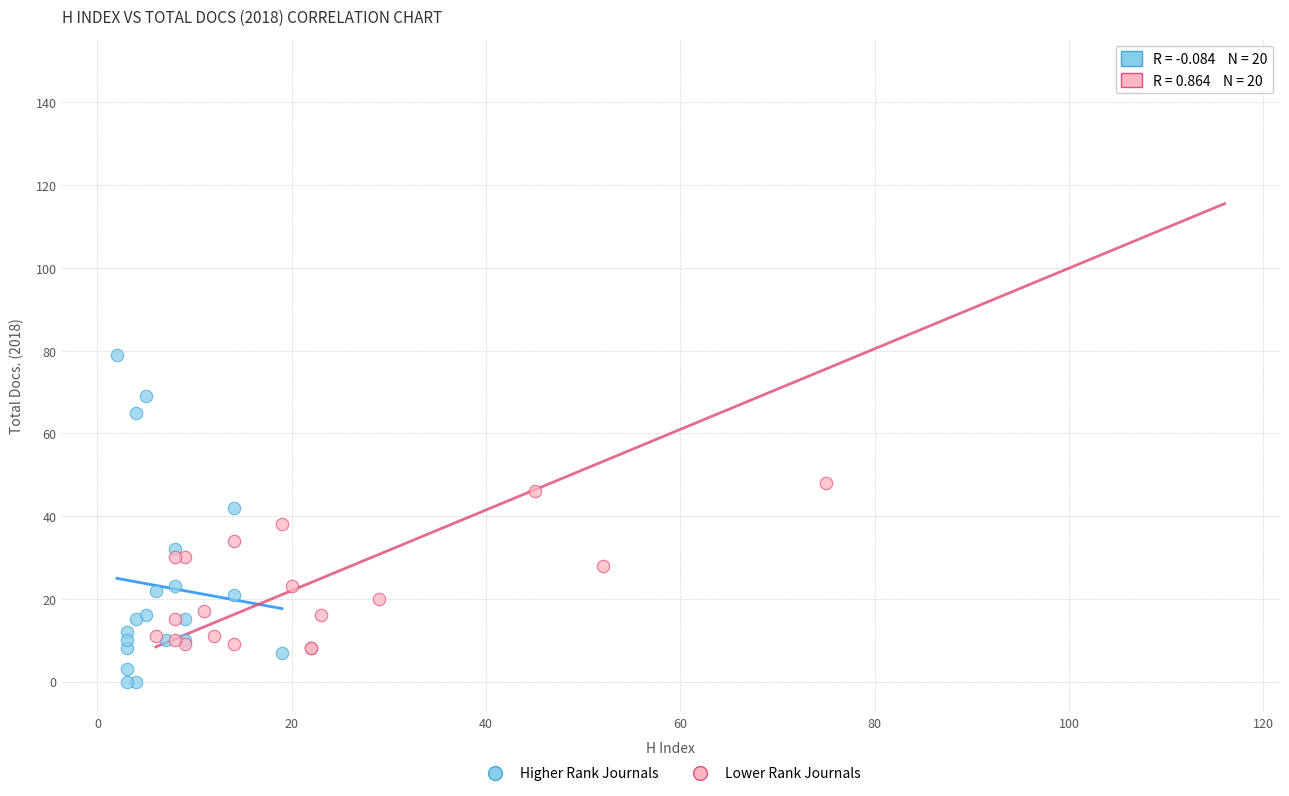

What are all the series names shown in the legend?

Higher Rank Journals, Lower Rank Journals